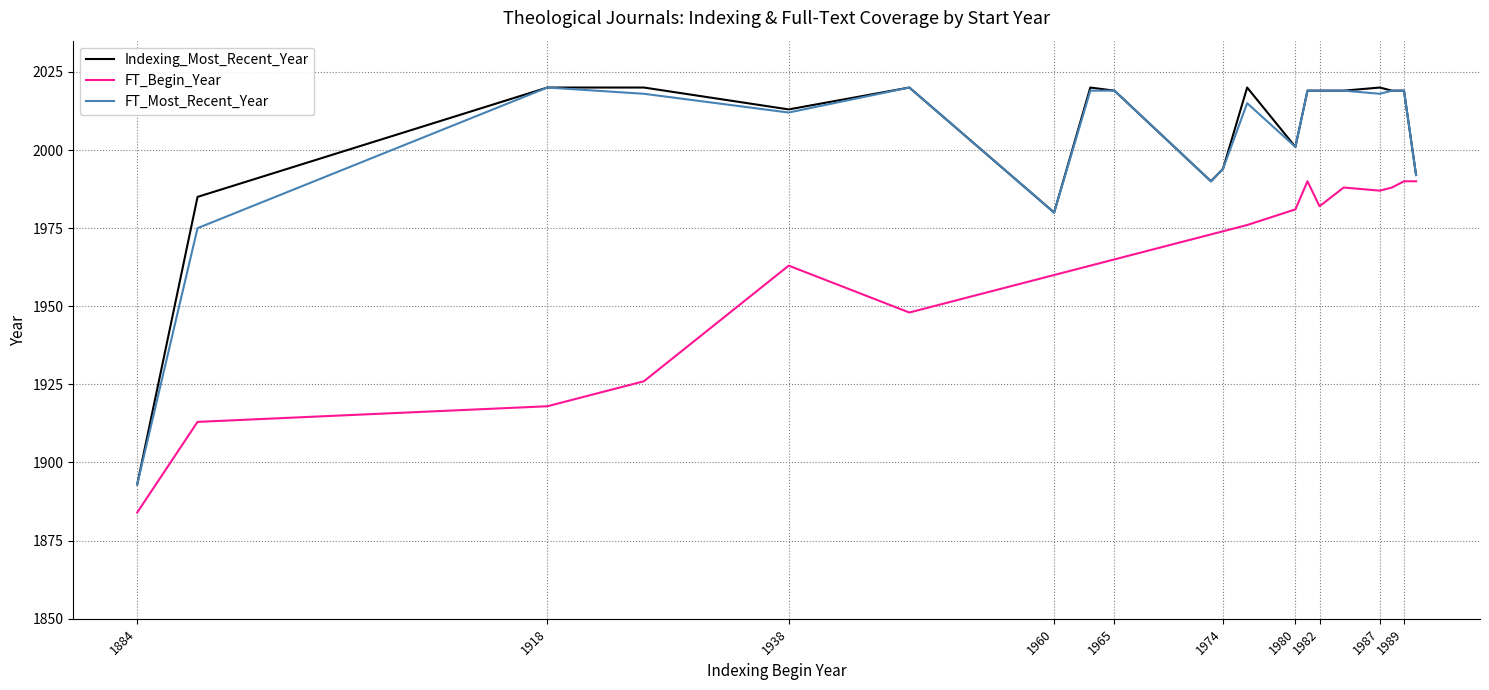

What is the minimum value shown in the chart?

1884